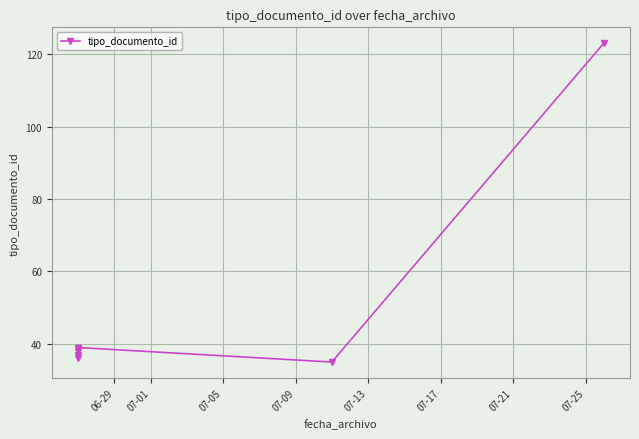

What is the approximate value at 06-29, to the nearest 5?

35